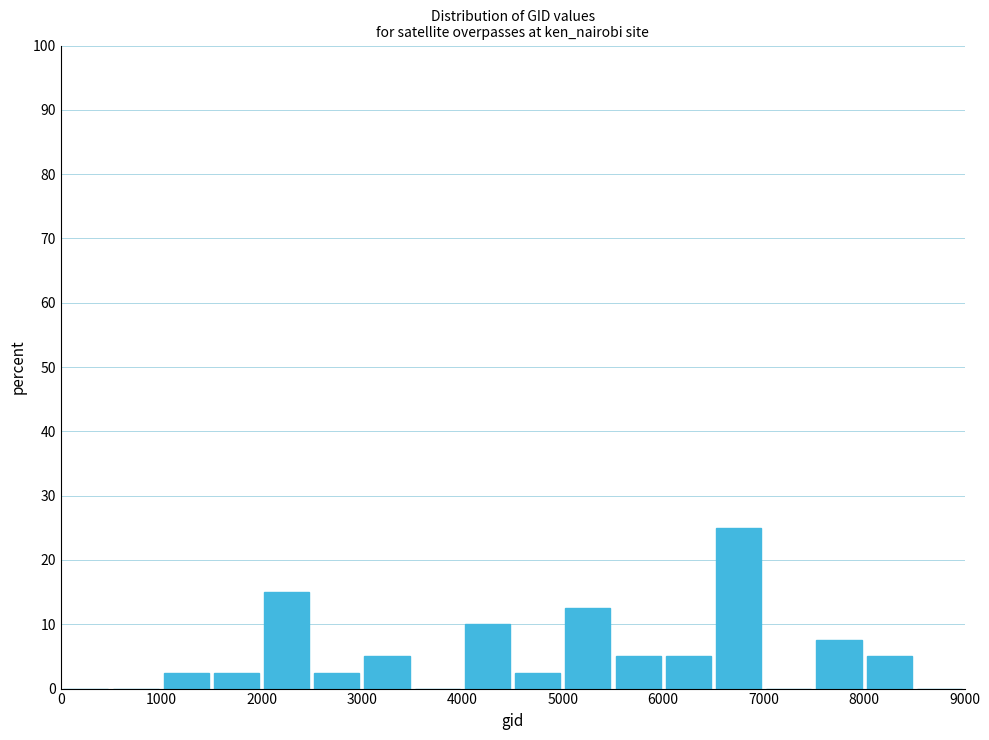

What is the height of the bar covering 5000 to 5500 on the x-axis? The values are not printed on the chart, so give them approximately, as read against the axis.

13